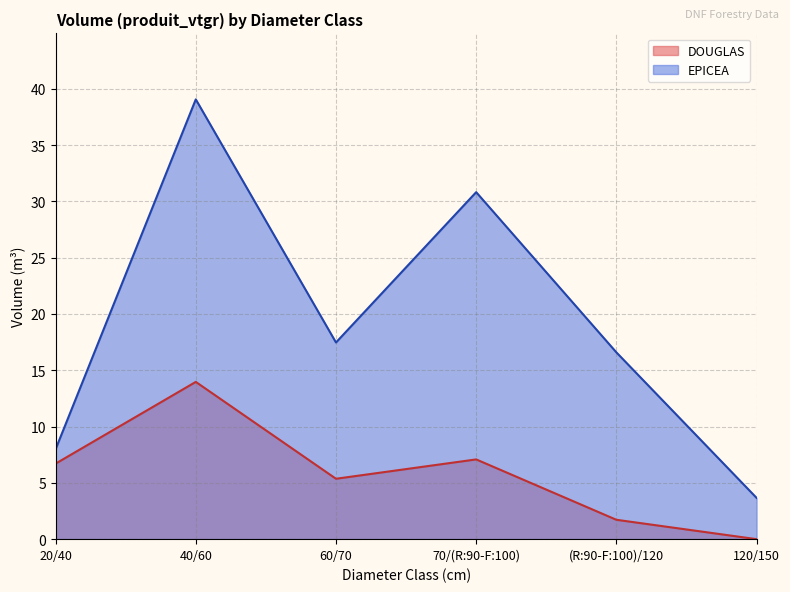

What are all the series names shown in the legend?

DOUGLAS, EPICEA